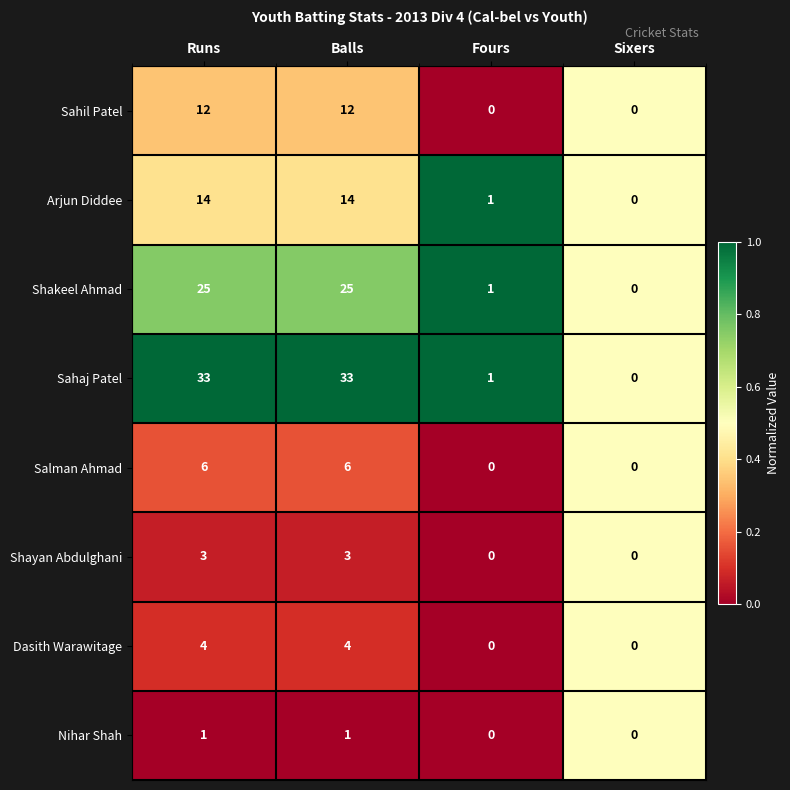

True or false: Arjun Diddee has a value of 0 at Fours.

False